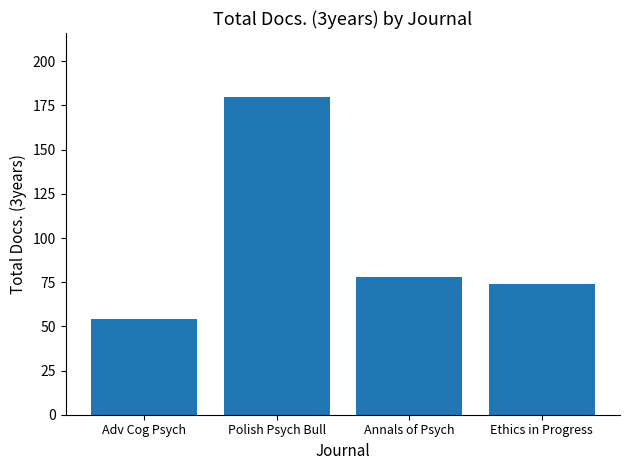

Reading left to right, list all the values displayed in this chart.

Adv Cog Psych=54	Polish Psych Bull=180	Annals of Psych=78	Ethics in Progress=74